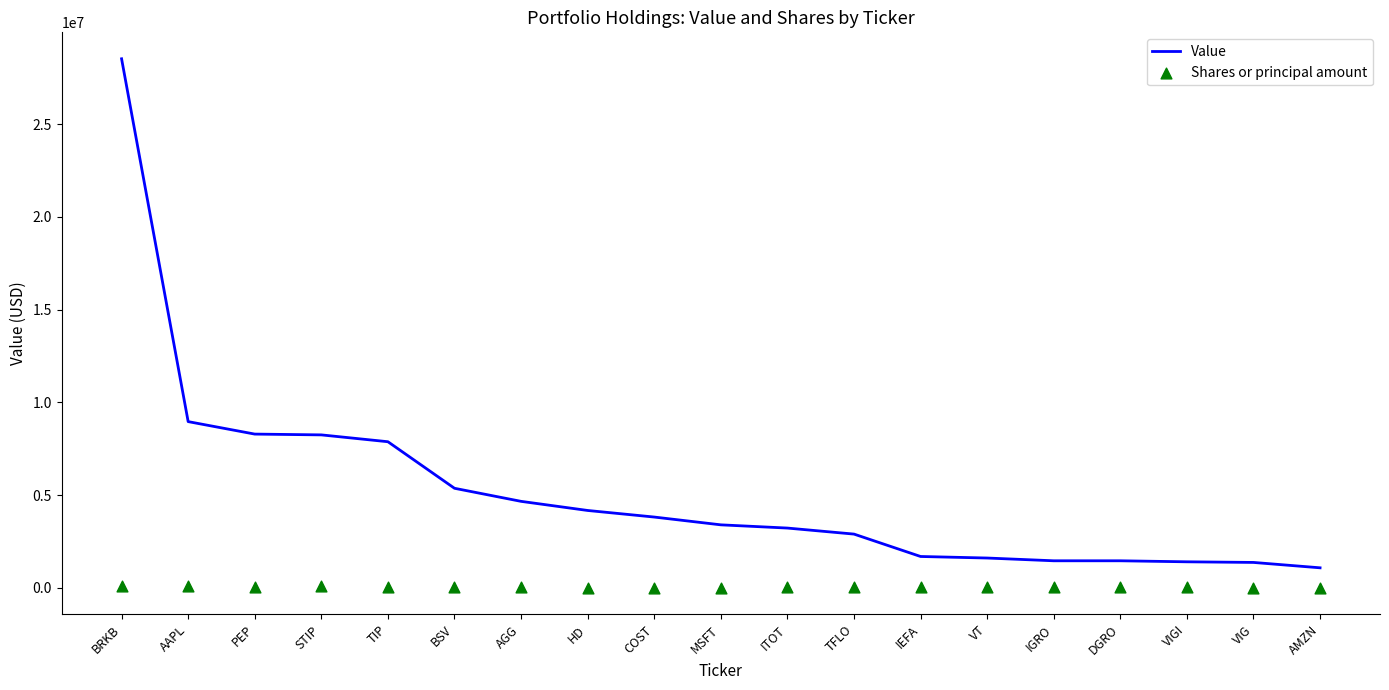

Which series has the widest spread of Y values?

Value